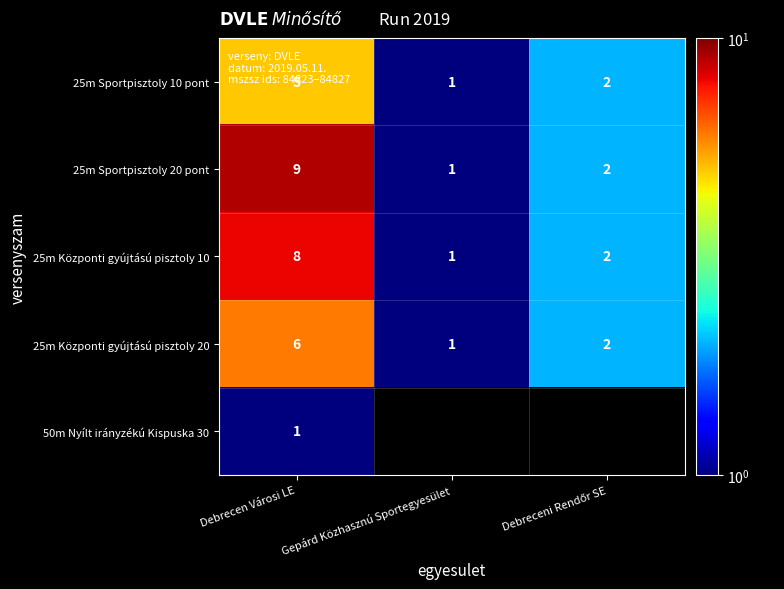

Count the 25m Sportpisztoly 10 pont values in the range 1 to 5.

3